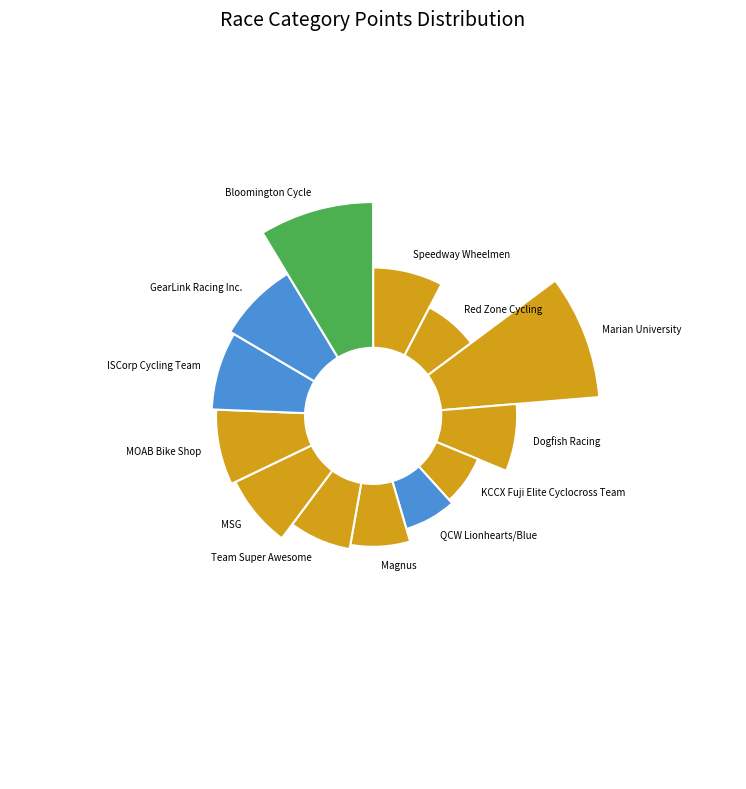

To the nearest percent, what is the combined percentage of Magnus and Speedway Wheelmen?

15%